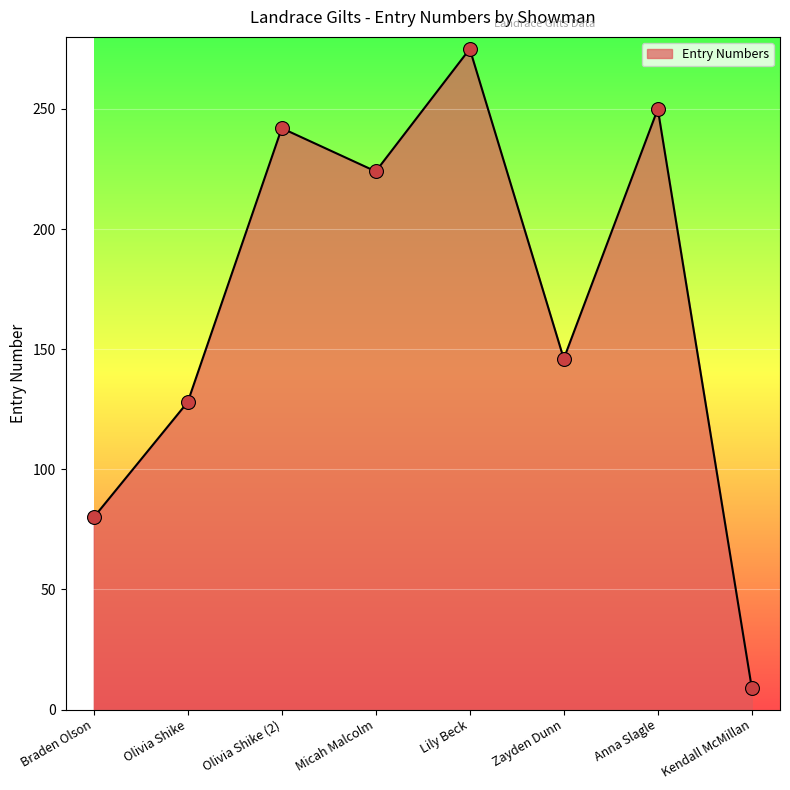

Between Kendall McMillan and Zayden Dunn, which is larger?

Zayden Dunn